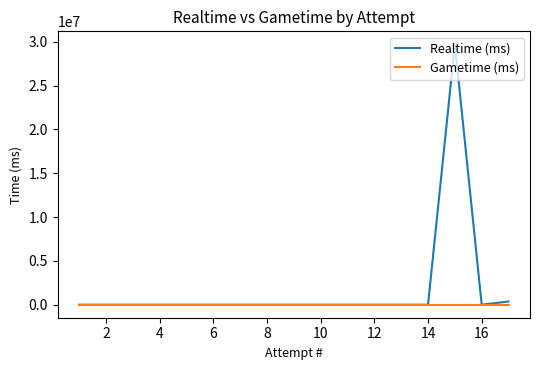

True or false: Gametime (ms) and Realtime (ms) intersect in this chart.

False